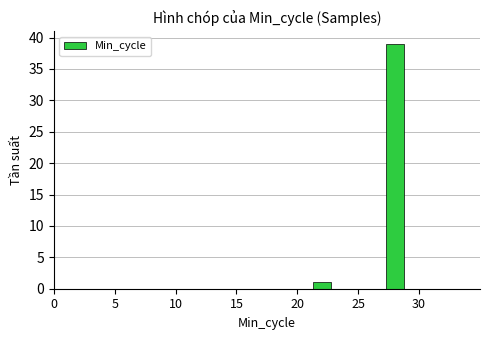

How many values are below 39?

1